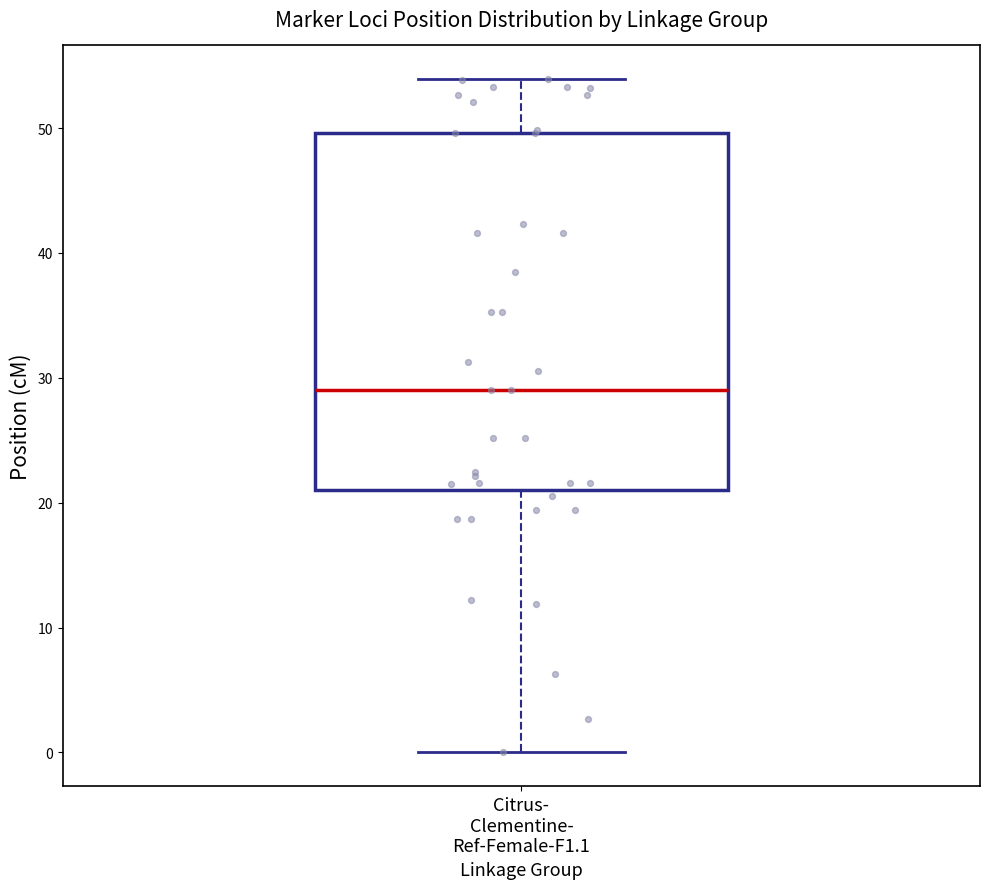

Read this box plot against the y-axis: the position of the median line, the range covered by the box, and the ends of both whiskers. The values are not printed on the chart, so give them approximately, as read against the axis.

median 29, box 21 to 50, whiskers 0 to 54